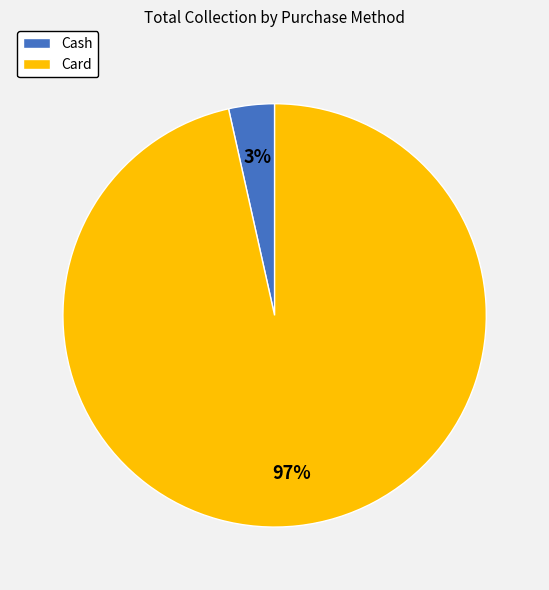

To the nearest percent, what is the average slice percentage?

50%